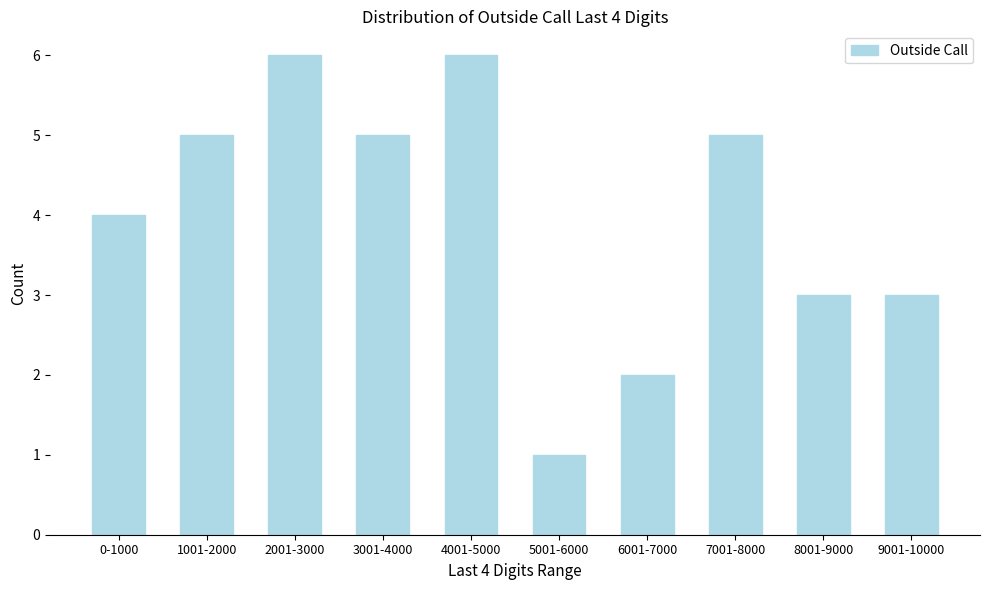

Reading right to left, list all the values displayed in this chart.

3	3	5	2	1	6	5	6	5	4